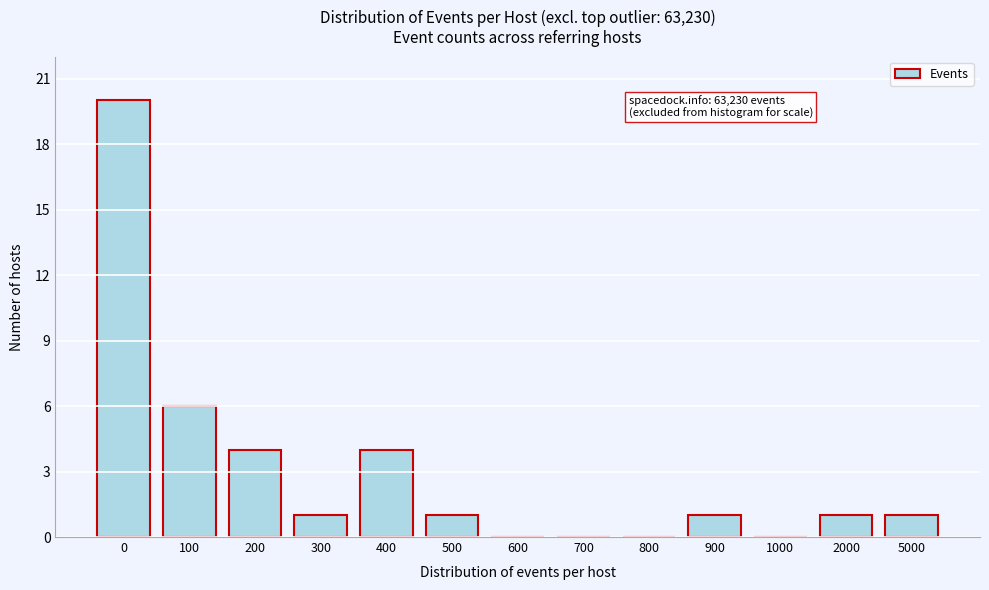

Reading left to right, extract all data points from this chart.

0=20	100=6	200=4	300=1	400=4	500=1	600=0	700=0	800=0	900=1	1000=0	2000=1	5000=1